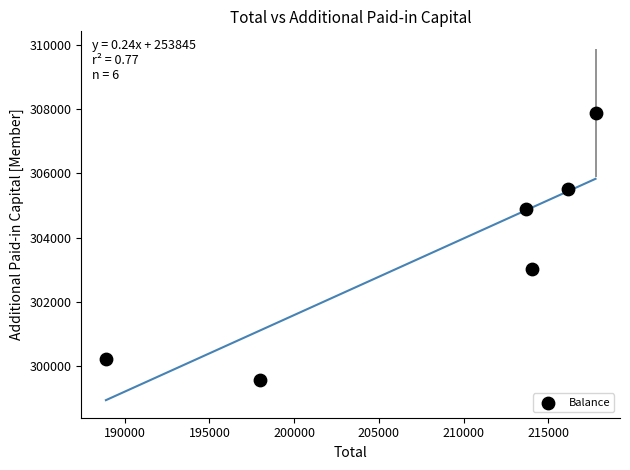

What Y value in the scatter plot is closest to 303728?

303015